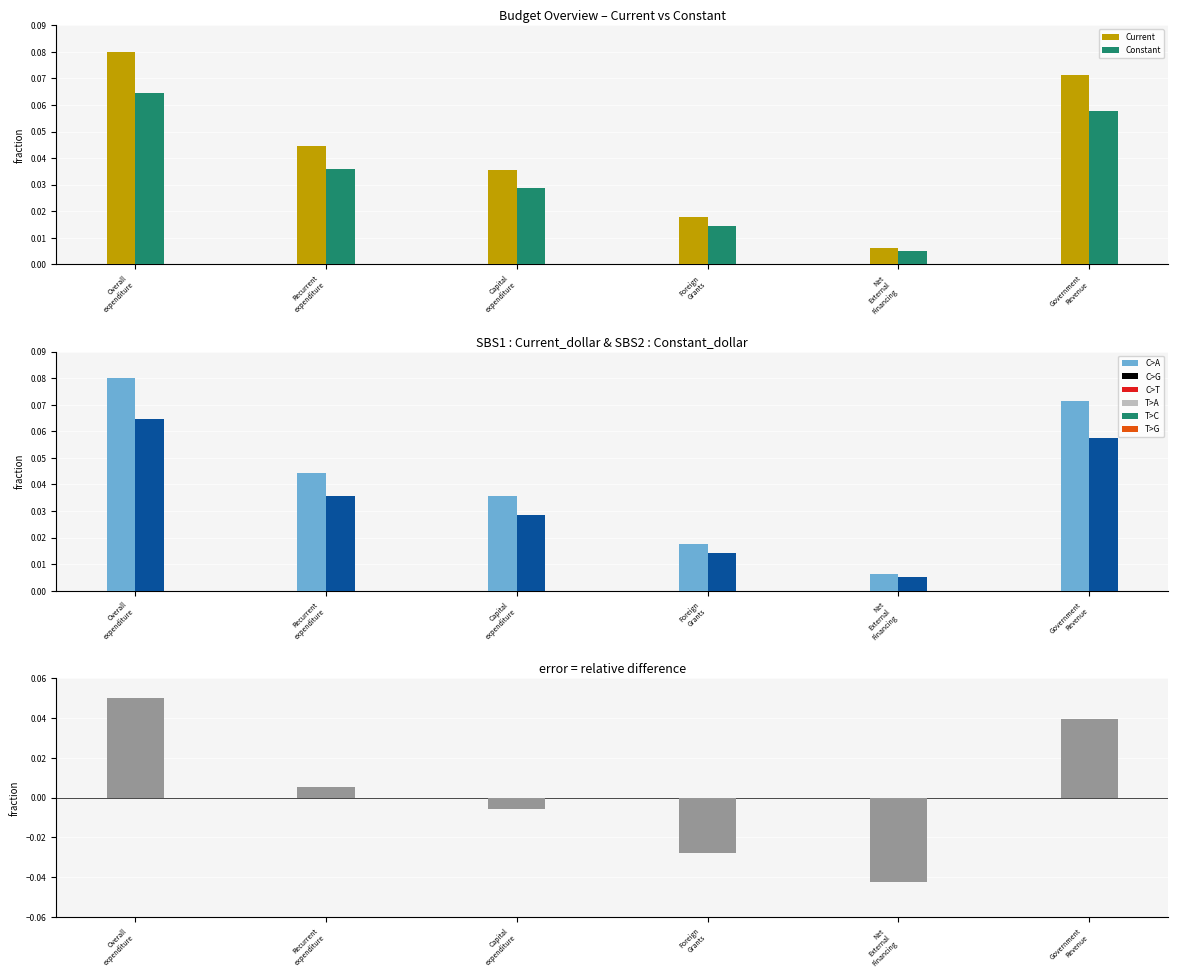

Reading left to right, list all the values displayed in this chart.

Current: Overall
expenditure=0.1	Recurrent
expenditure=0.0	Capital
expenditure=0.0	Foreign
Grants=0.0	Net
External
Financing=0.0	Government
Revenue=0.1
Constant: Overall
expenditure=0.1	Recurrent
expenditure=0.0	Capital
expenditure=0.0	Foreign
Grants=0.0	Net
External
Financing=0.0	Government
Revenue=0.1
Current_dollar: Overall
expenditure=0.1	Recurrent
expenditure=0.0	Capital
expenditure=0.0	Foreign
Grants=0.0	Net
External
Financing=0.0	Government
Revenue=0.1
Constant_dollar: Overall
expenditure=0.1	Recurrent
expenditure=0.0	Capital
expenditure=0.0	Foreign
Grants=0.0	Net
External
Financing=0.0	Government
Revenue=0.1
Total %: Overall
expenditure=0.1	Recurrent
expenditure=0.0	Capital
expenditure=-0.0	Foreign
Grants=-0.0	Net
External
Financing=-0.0	Government
Revenue=0.0